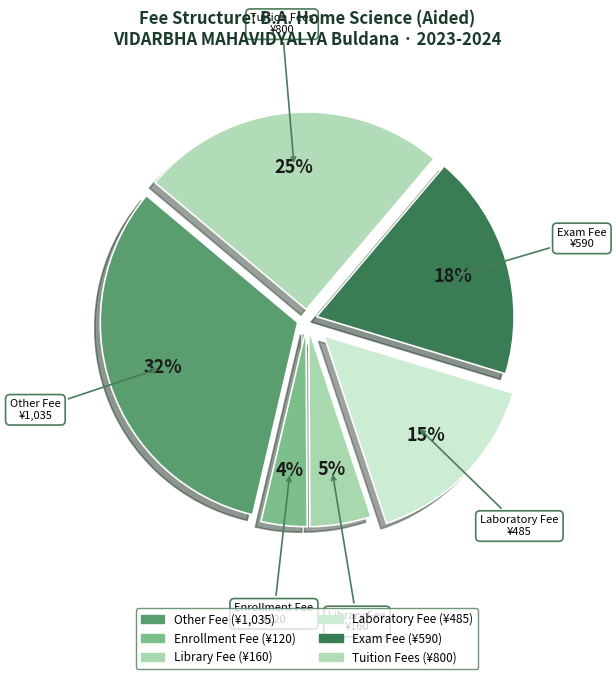

What percentage is the Other Fee slice, to the nearest percent?

32%